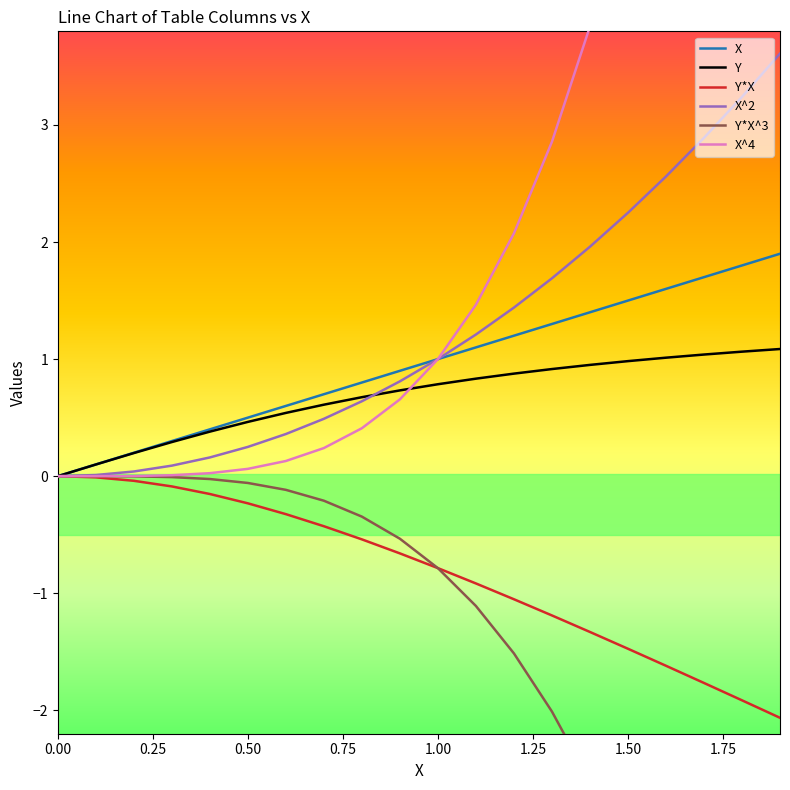

What is the sum of all Y values?

13.5